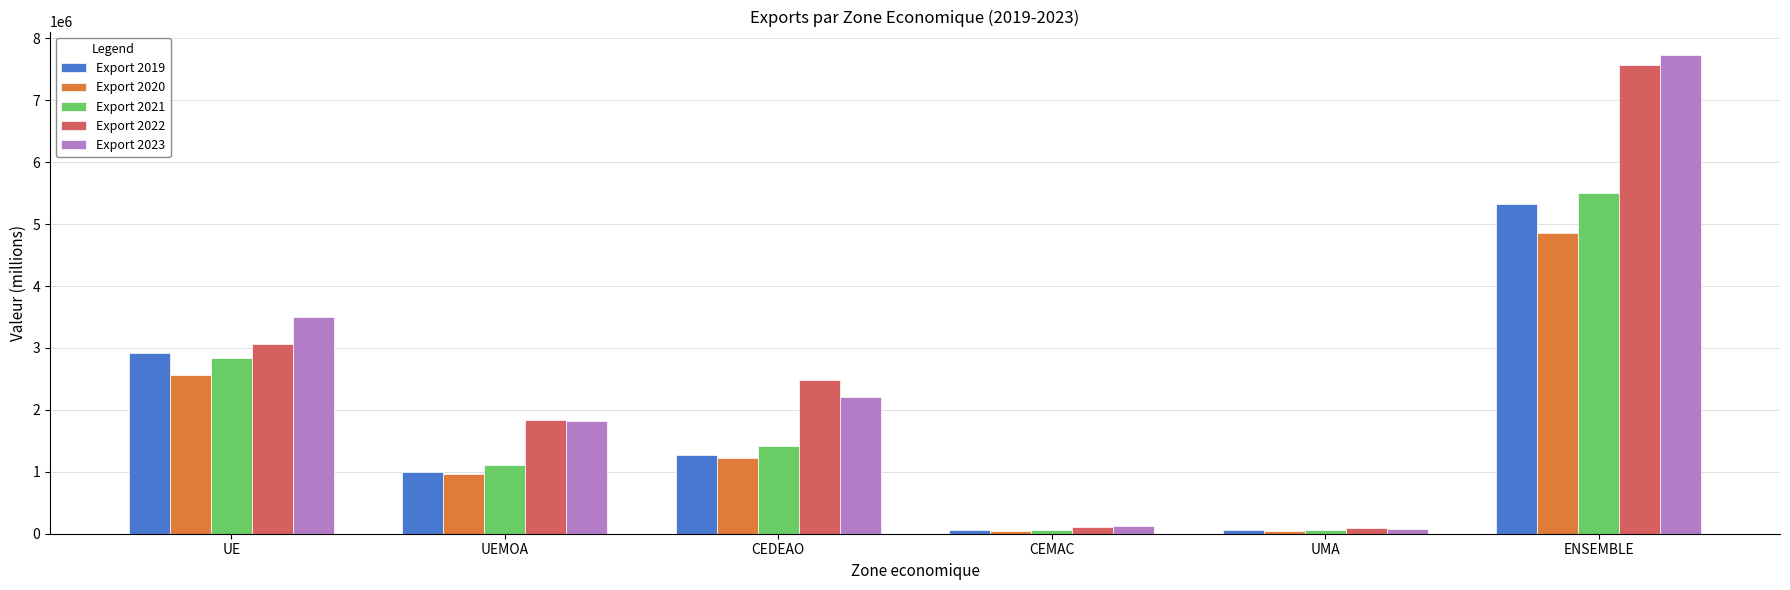

What is the difference between the highest and lowest values at UE?

931499.3